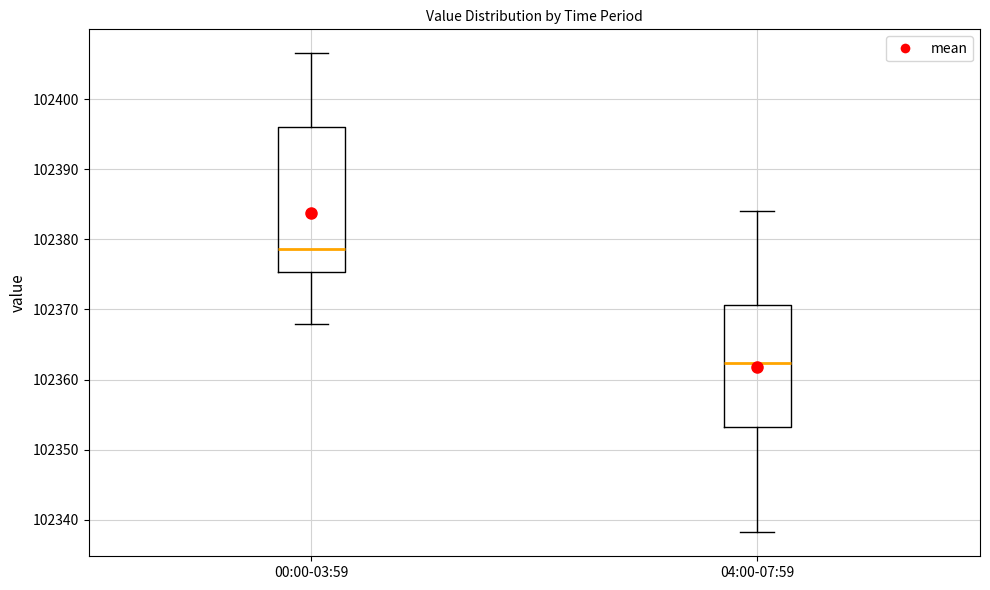

Which box's median line is the highest?

00:00-03:59